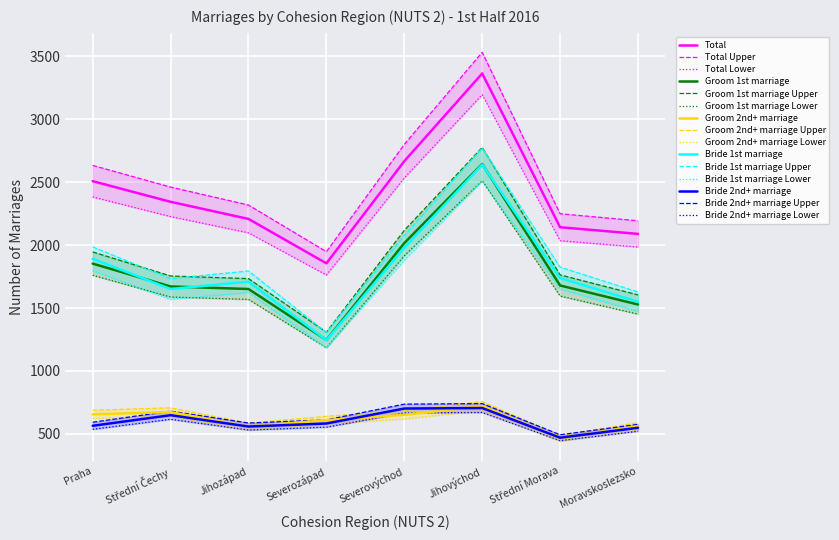

True or false: Bride 1st marriage and Groom 2nd+ marriage cross at least once.

False